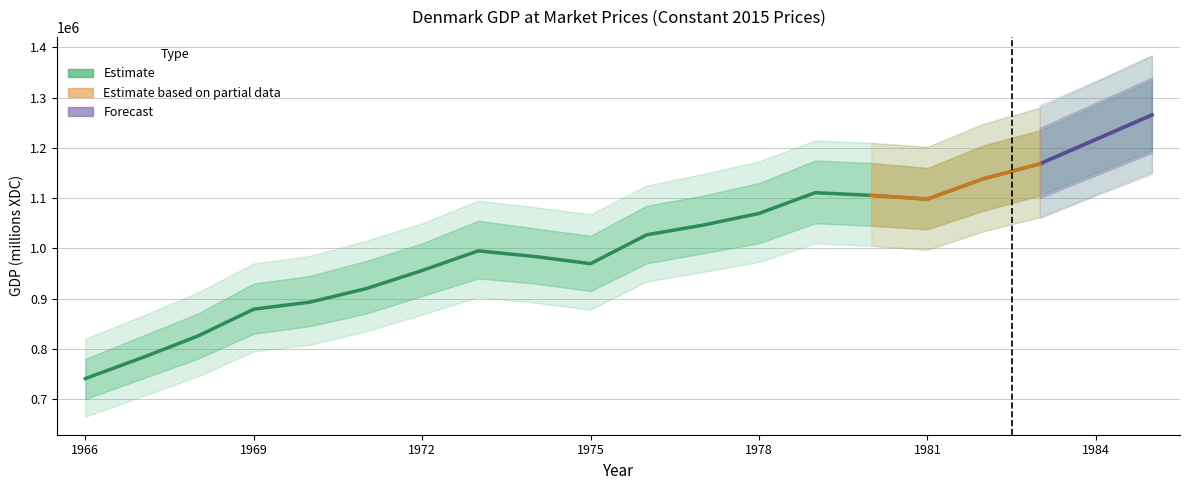

At which label is the value closest to 1003168?

1973